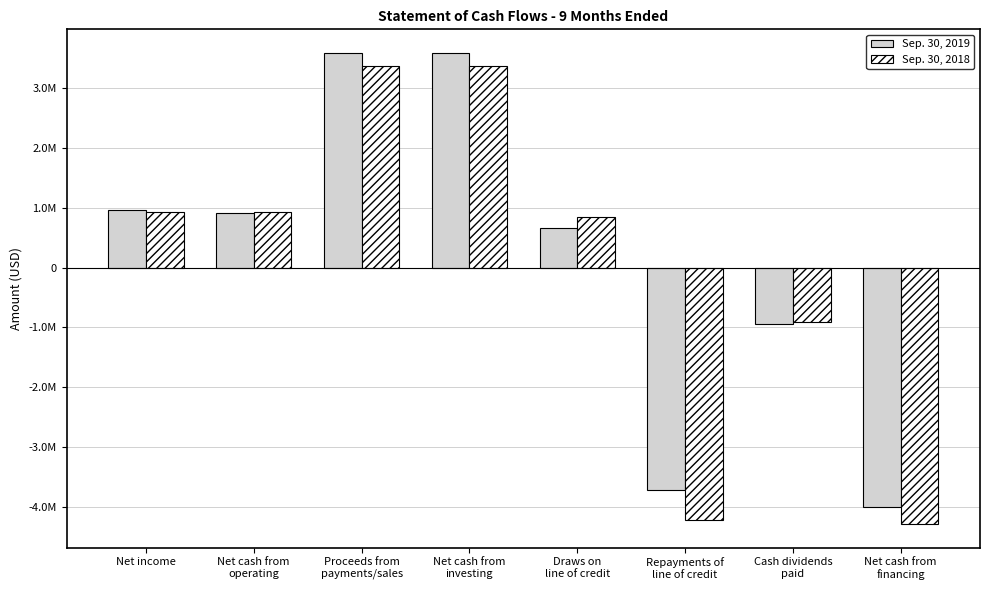

The value of Sep. 30, 2019 at Net cash from
operating is 1234875. True or false?

False